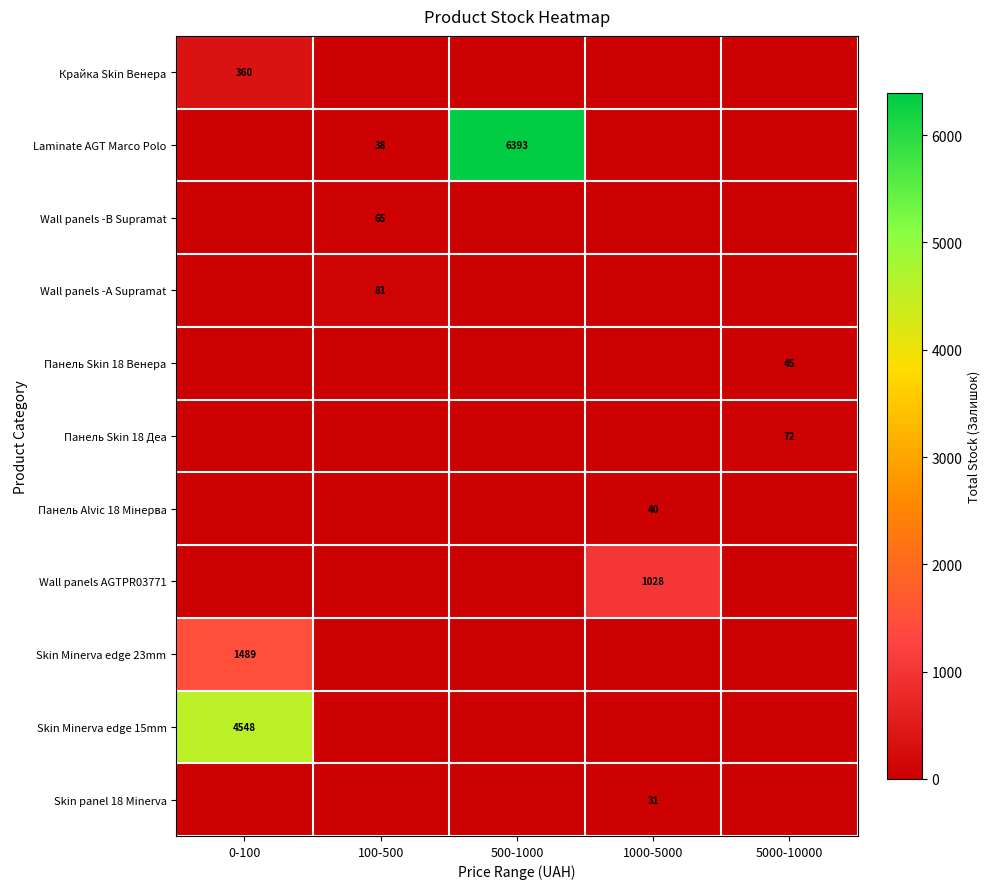

True or false: Skin Minerva edge 15mm has a value of 6505 at 0-100.

False